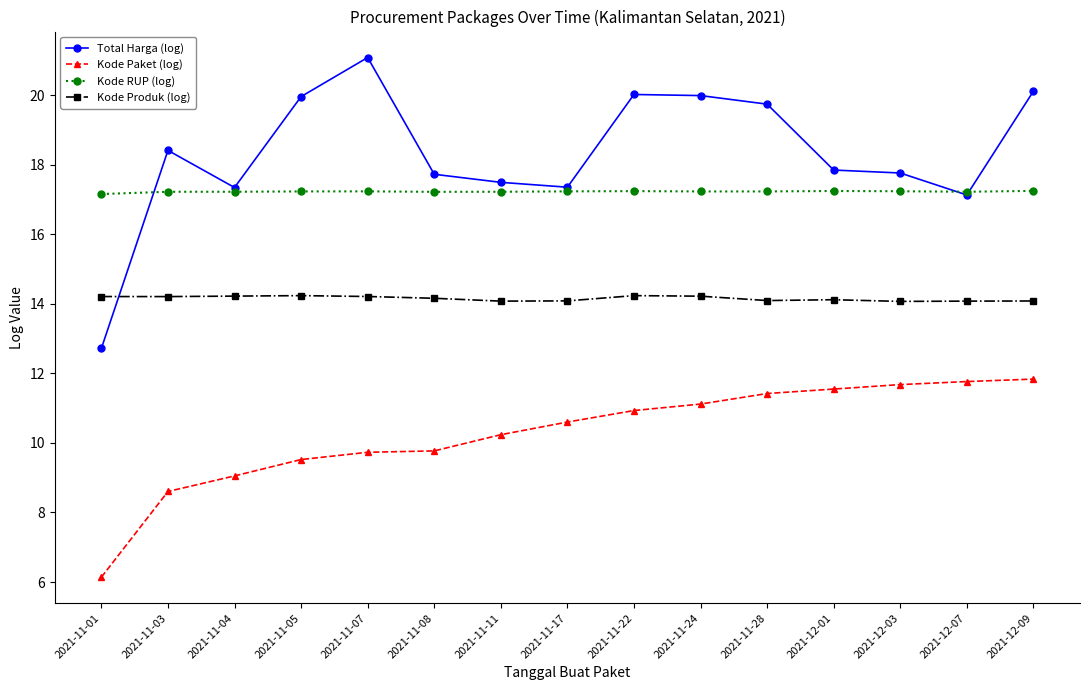

What is the greatest value displayed?

21.1